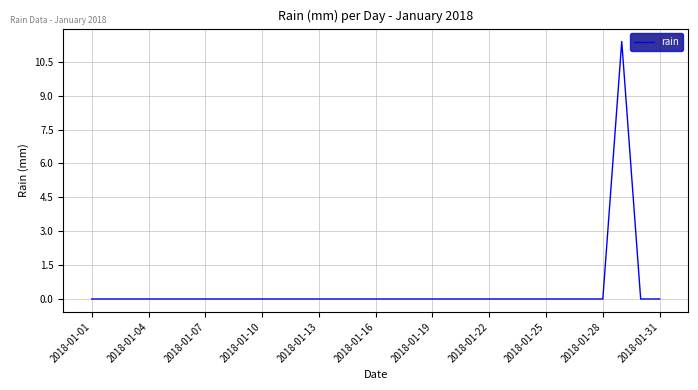

Reading right to left, transcribe all the data shown in this chart.

0.0	0.0	11.4	0.0	0.0	0.0	0.0	0.0	0.0	0.0	0.0	0.0	0.0	0.0	0.0	0.0	0.0	0.0	0.0	0.0	0.0	0.0	0.0	0.0	0.0	0.0	0.0	0.0	0.0	0.0	0.0